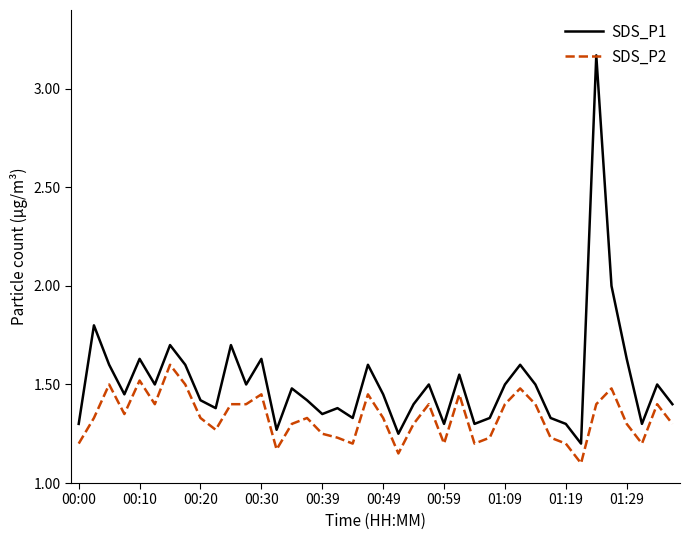

How many lines are shown in the chart?

2